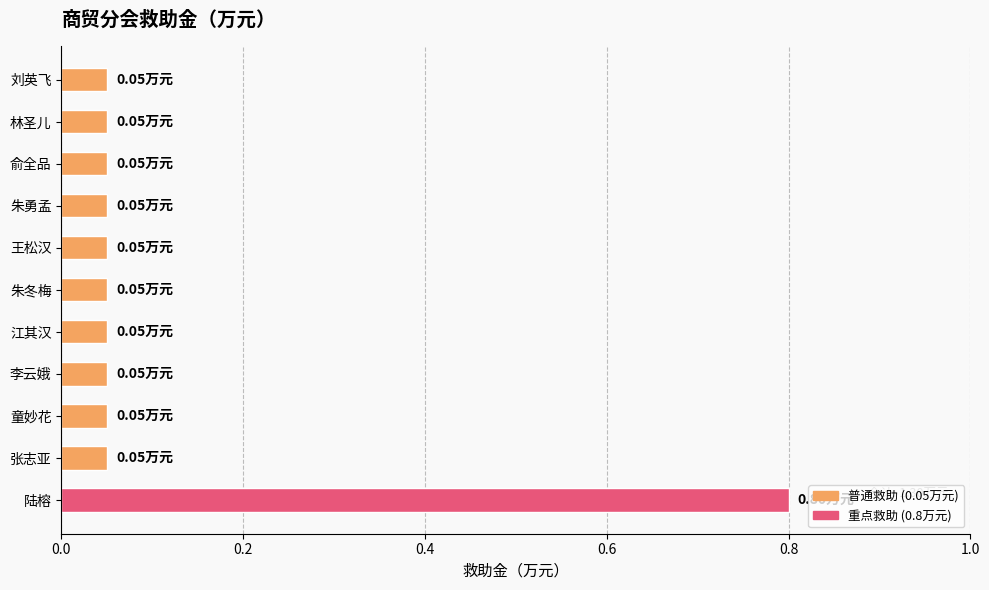

What is the label of the 7th bar from the top?

江其汉